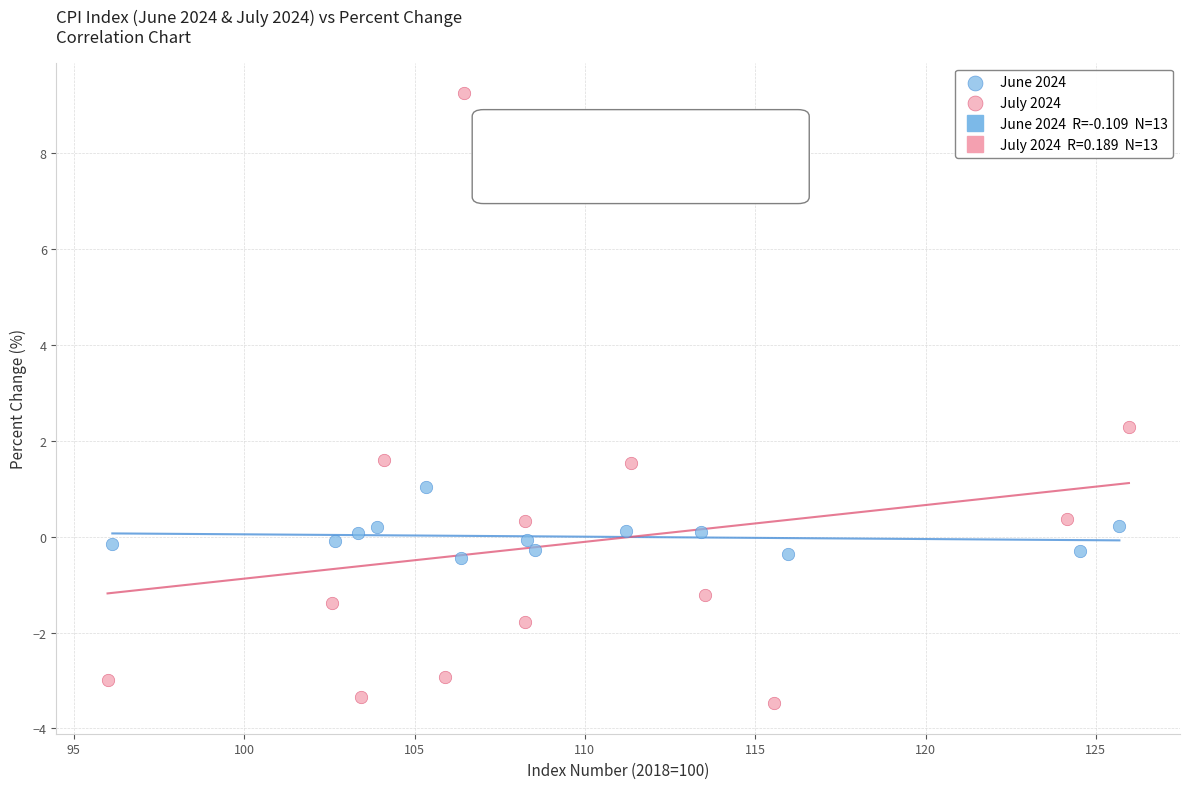

Which series reaches the minimum Y coordinate?

July 2024